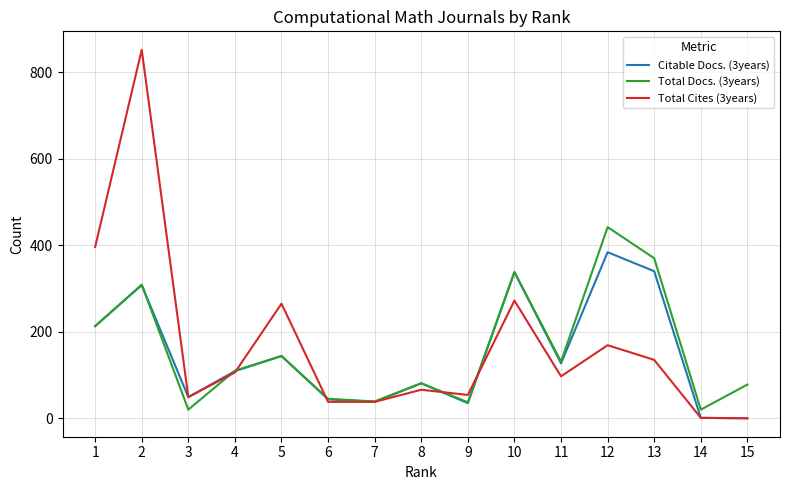

Which series has the widest spread of values?

Total Cites (3years)